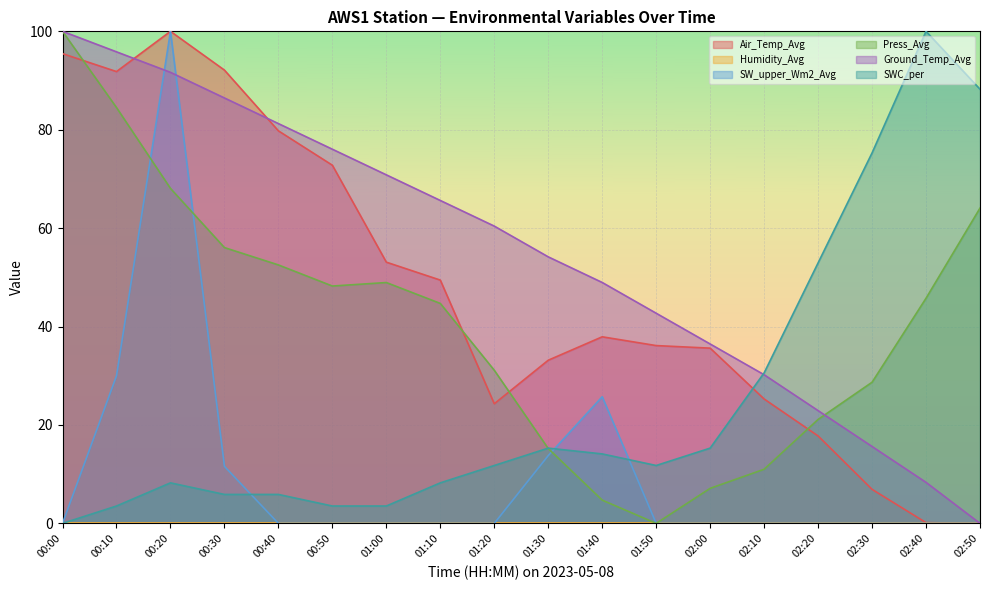

The value of SWC_per at 02:30 is 75.3. True or false?

True